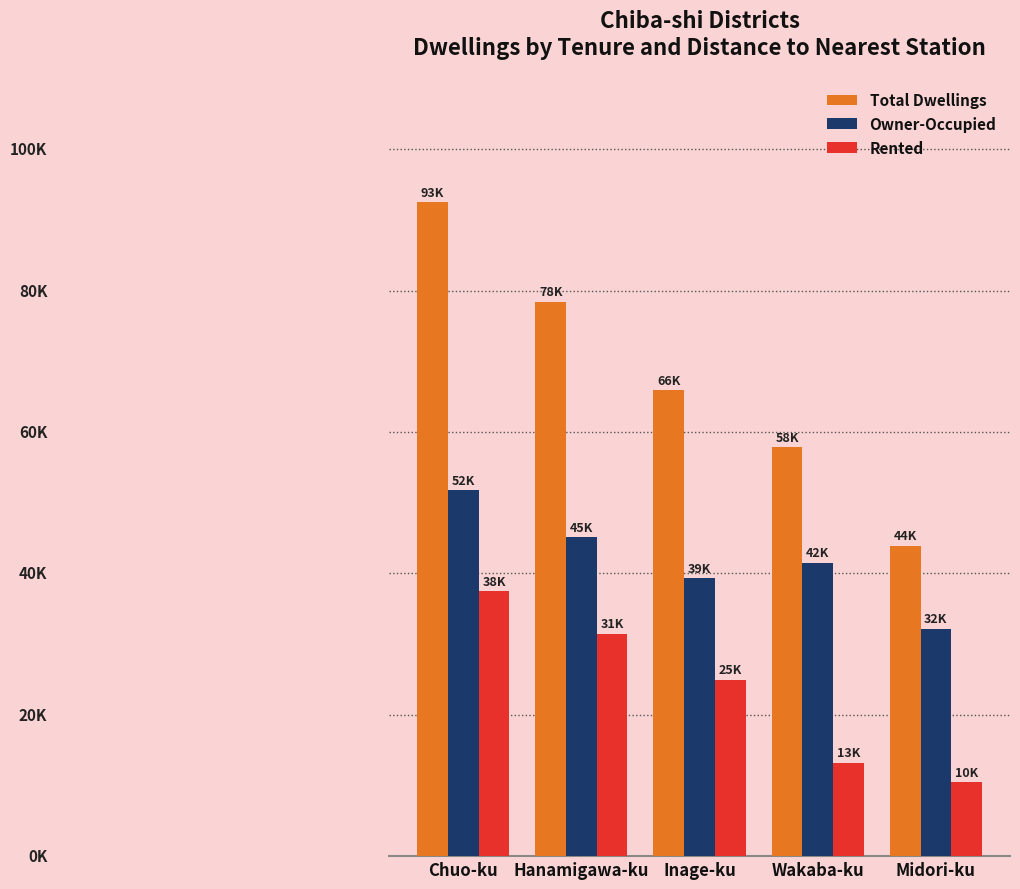

Are the bars grouped side by side (vs. stacked)?

Yes